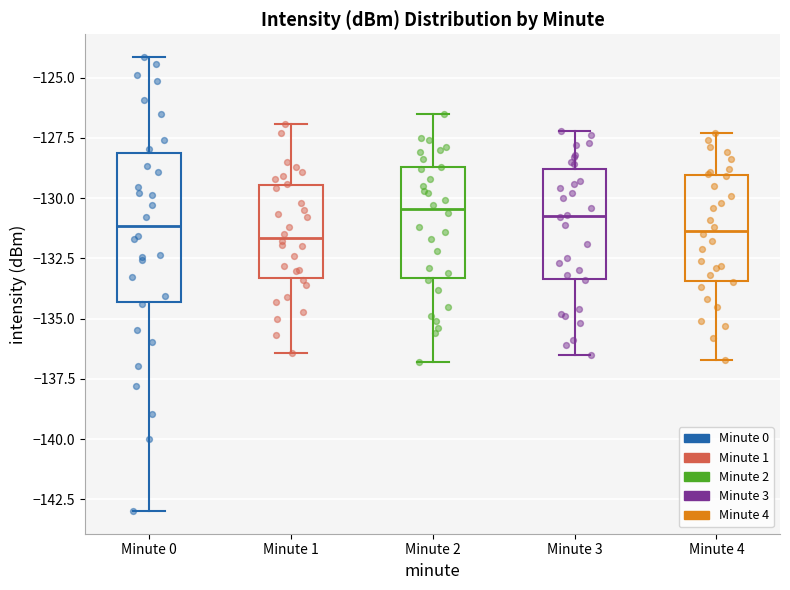

Reading left to right, transcribe this box plot: for each box, give where its median line is, the range the box spans, and where its two whiskers end, as read against the y-axis. The values are not printed on the chart, so give them approximately, as read against the axis.

Minute 0: median -131.0, box -134.5 to -128.0, whiskers -143.0 to -124.0
Minute 1: median -131.5, box -133.5 to -129.5, whiskers -136.5 to -127.0
Minute 2: median -130.5, box -133.5 to -128.5, whiskers -137.0 to -126.5
Minute 3: median -130.5, box -133.5 to -129.0, whiskers -136.5 to -127.0
Minute 4: median -131.5, box -133.5 to -129.0, whiskers -136.5 to -127.5